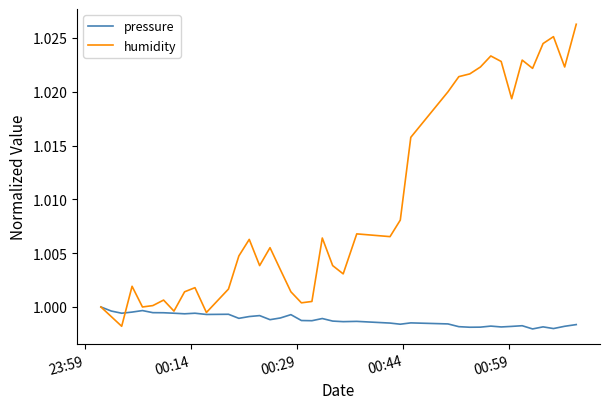

Which series has the widest spread of values?

humidity